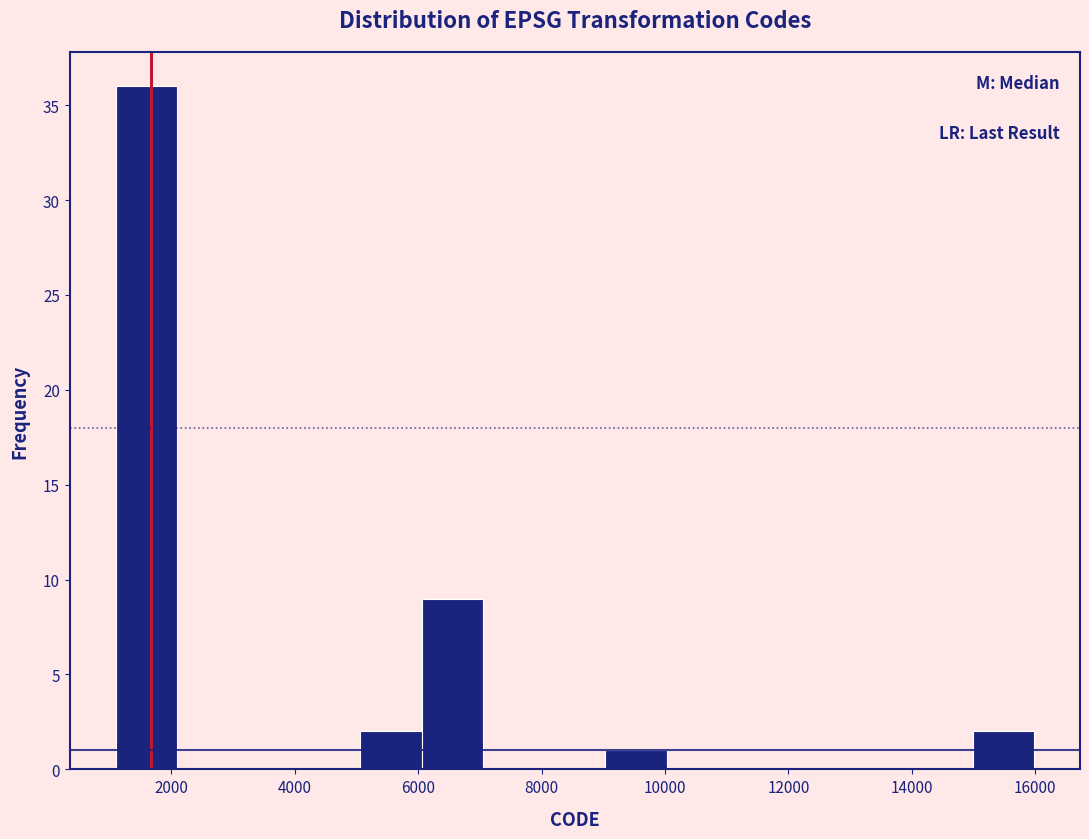

How tall is the bar that spans 6000 to 7000 on the x-axis? Neither the bar edges nor the heights are printed on the chart, so give them approximately, as read against the axes.

9